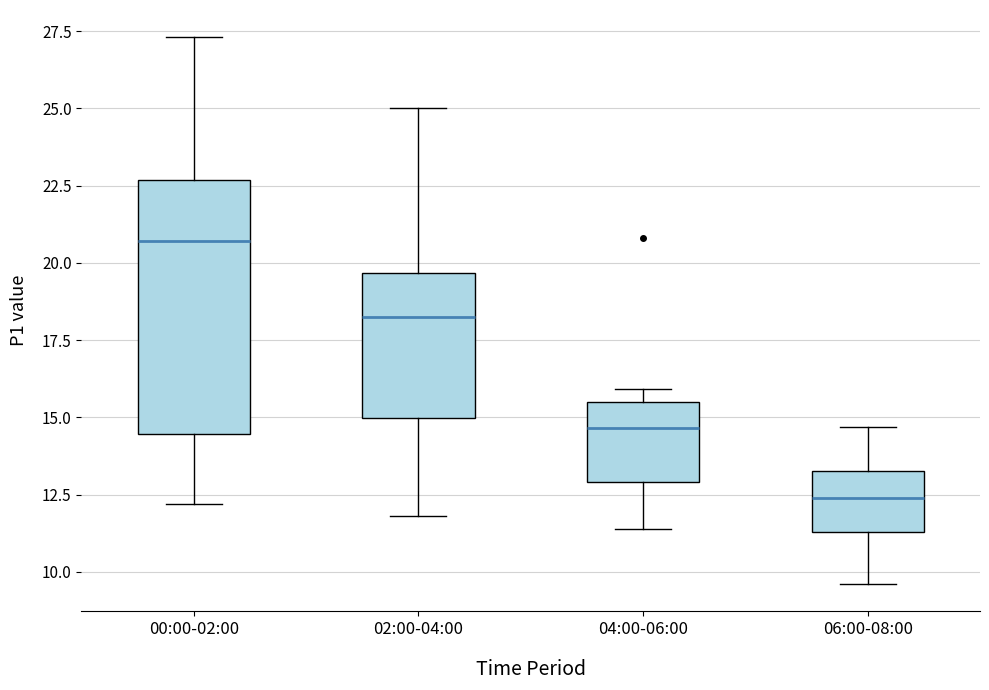

Reading left to right, transcribe this box plot: for each box, give where its median line is, the range the box spans, and where its two whiskers end, as read against the y-axis. The values are not printed on the chart, so give them approximately, as read against the axis.

00:00-02:00: median 20.5, box 14.5 to 22.5, whiskers 12.0 to 27.5
02:00-04:00: median 18.5, box 15.0 to 19.5, whiskers 12.0 to 25.0
04:00-06:00: median 14.5, box 13.0 to 15.5, whiskers 11.5 to 16.0
06:00-08:00: median 12.5, box 11.5 to 13.5, whiskers 9.5 to 14.5